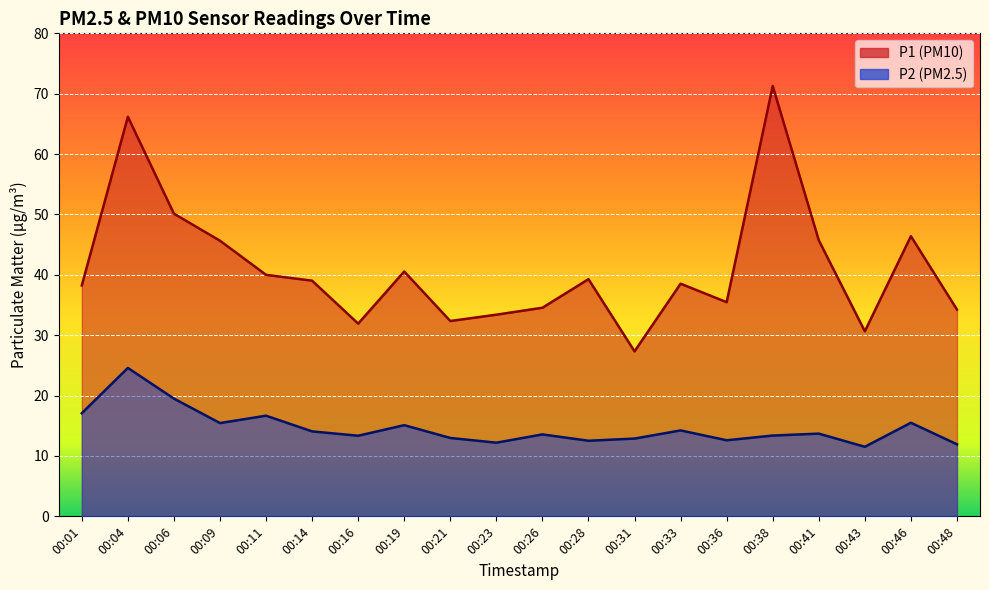

At which label is P2 closest to 18?

00:01